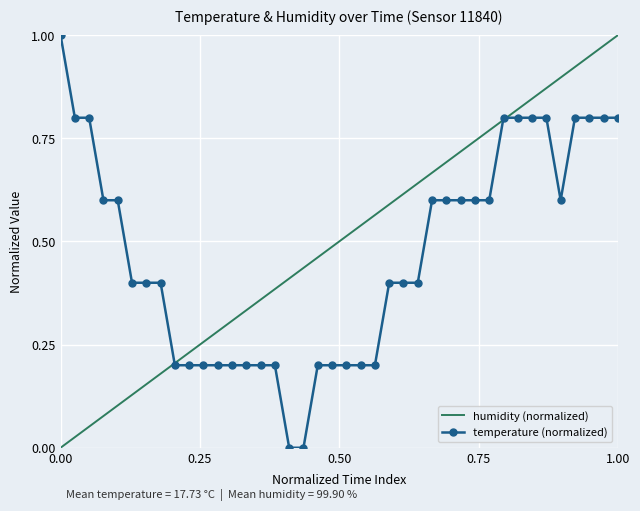

What is the highest value of the temperature (normalized) series?

1.0